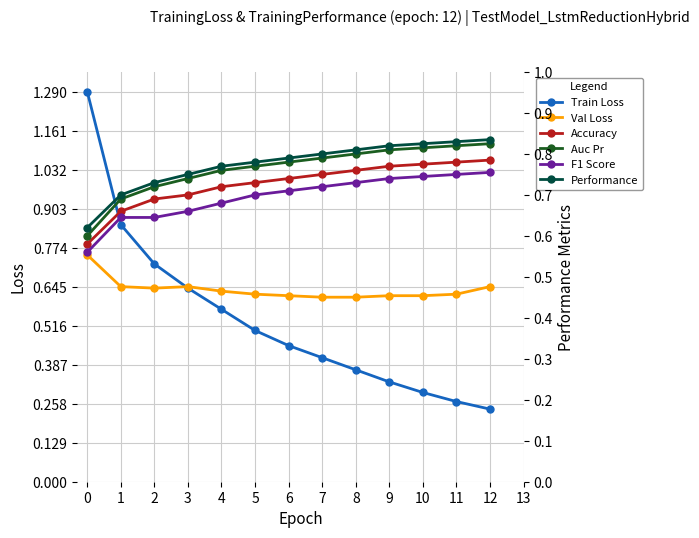

How many lines are shown in the chart?

6